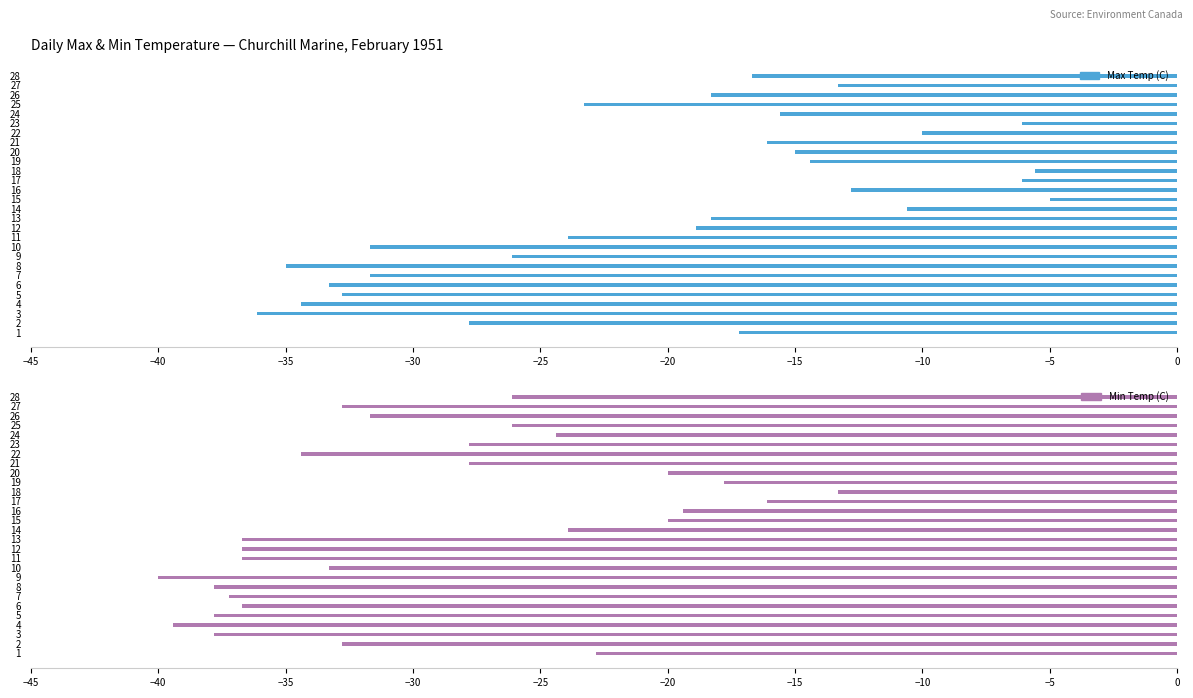

What is the sum of all Min Temp (C) values?

-827.3